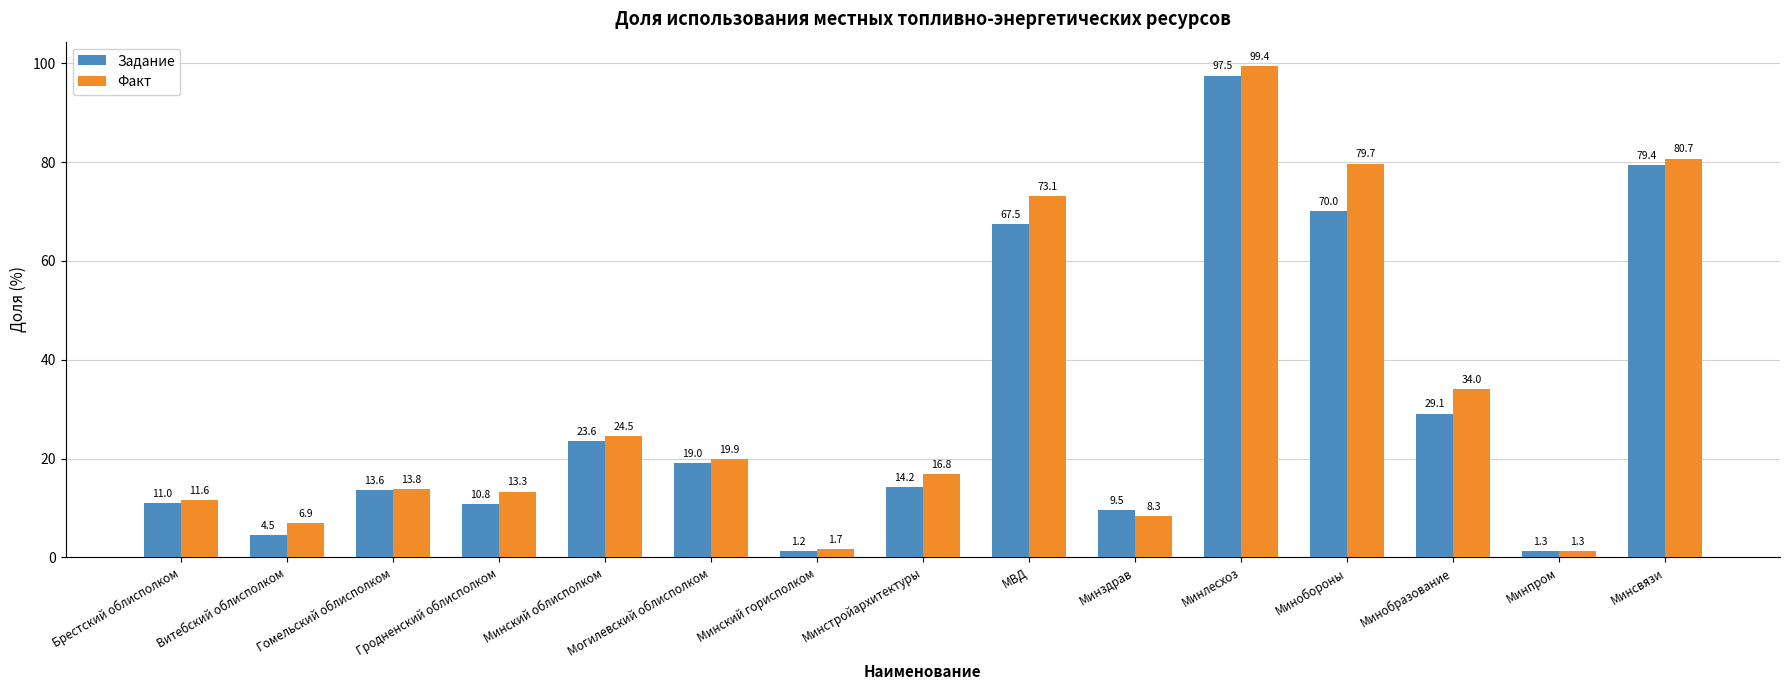

Rank the categories by Факт value from highest to lowest.

Минлесхоз, Минсвязи, Минобороны, МВД, Минобразование, Минский облисполком, Могилевский облисполком, Минстройархитектуры, Гомельский облисполком, Гродненский облисполком, Брестский облисполком, Минздрав, Витебский облисполком, Минский горисполком, Минпром